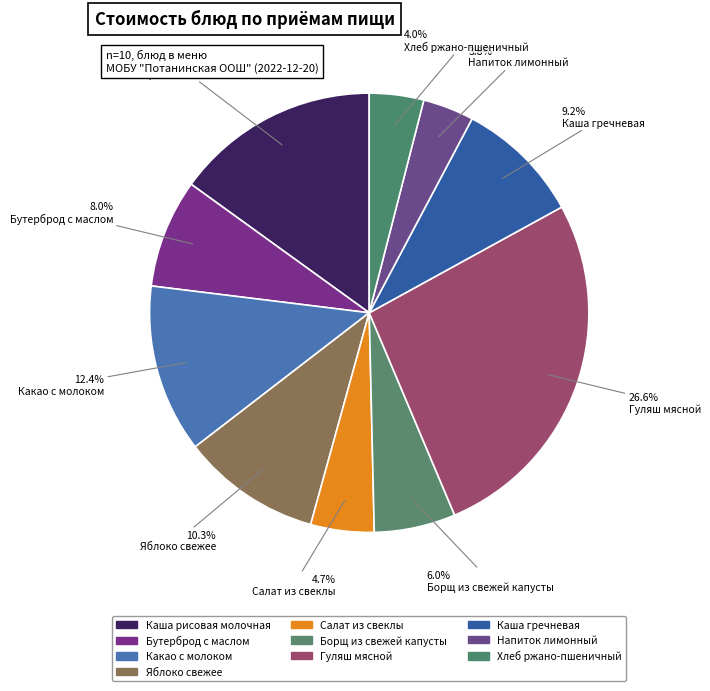

Rank the categories by value from lowest to highest.

Напиток лимонный, Хлеб ржано-пшеничный, Салат из свеклы, Борщ из свежей капусты, Бутерброд с маслом, Каша гречневая, Яблоко свежее, Какао с молоком, Каша рисовая молочная, Гуляш мясной